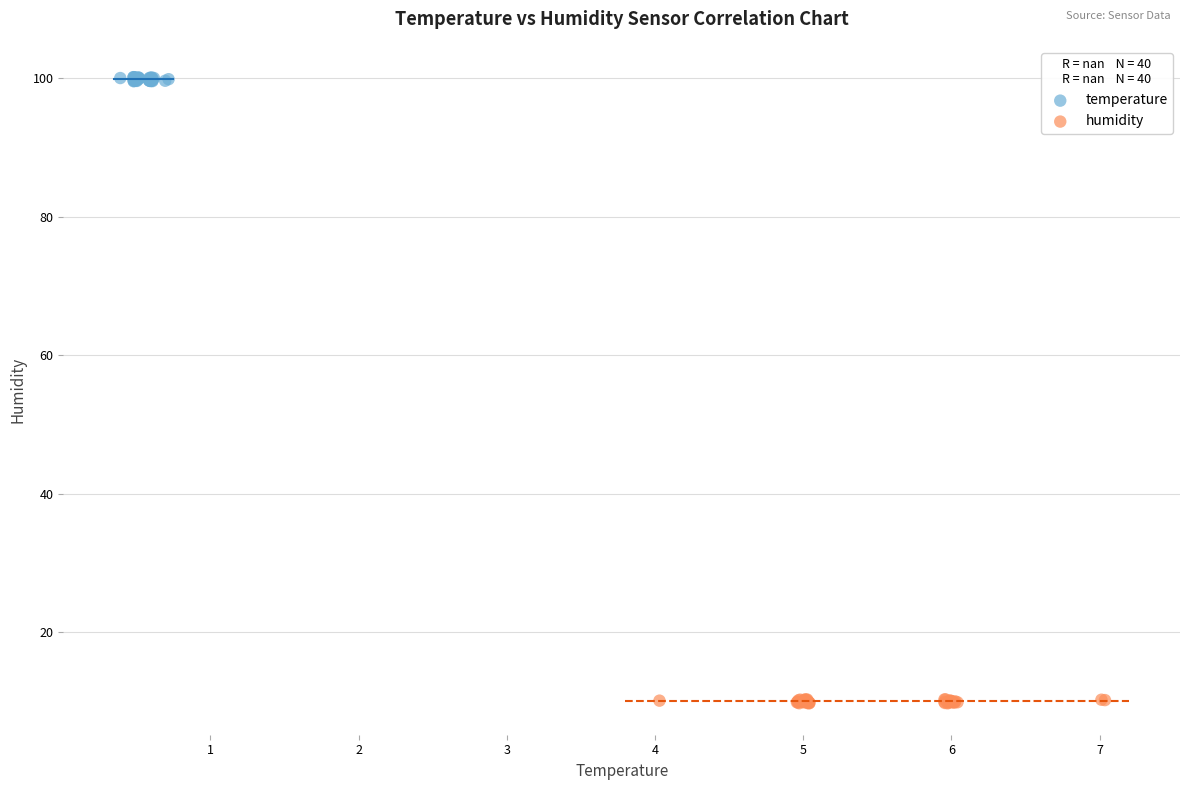

Which series contains the highest Y value?

temperature